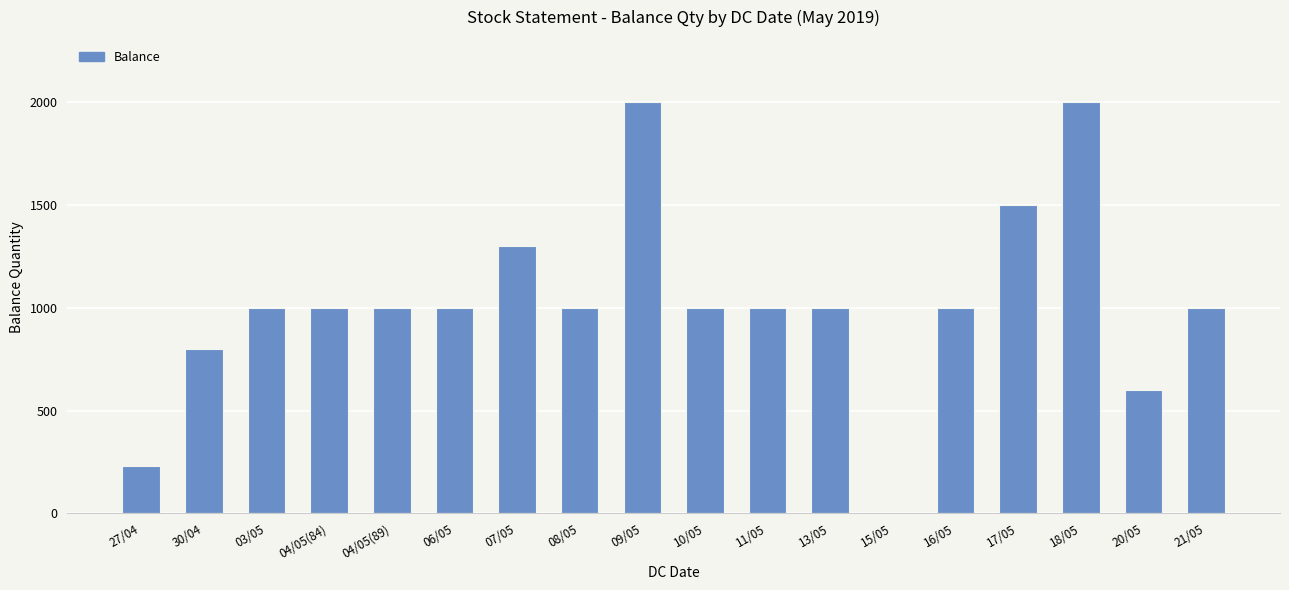

True or false: the data shows 1300 at 07/05.

True